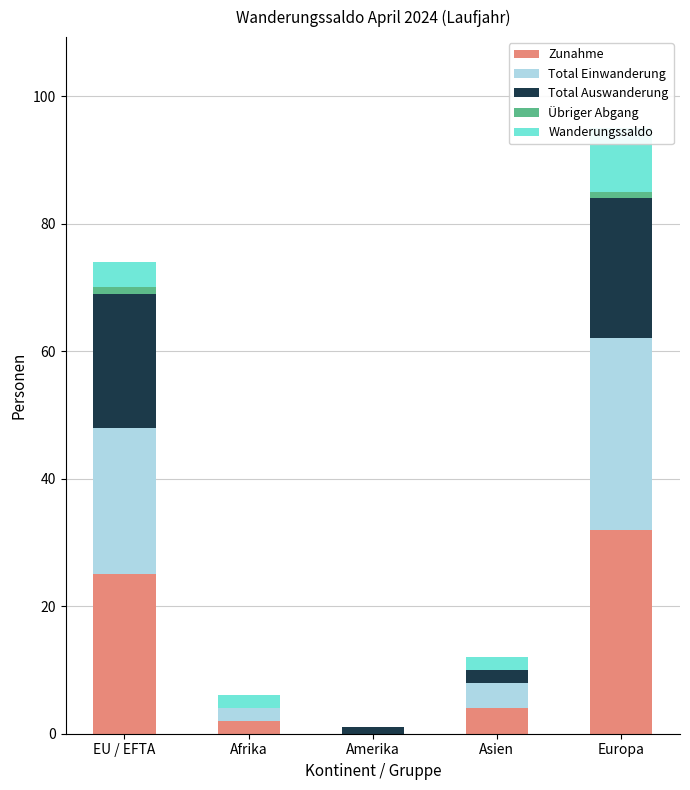

At which label does Wanderungssaldo first exceed 2?

EU / EFTA